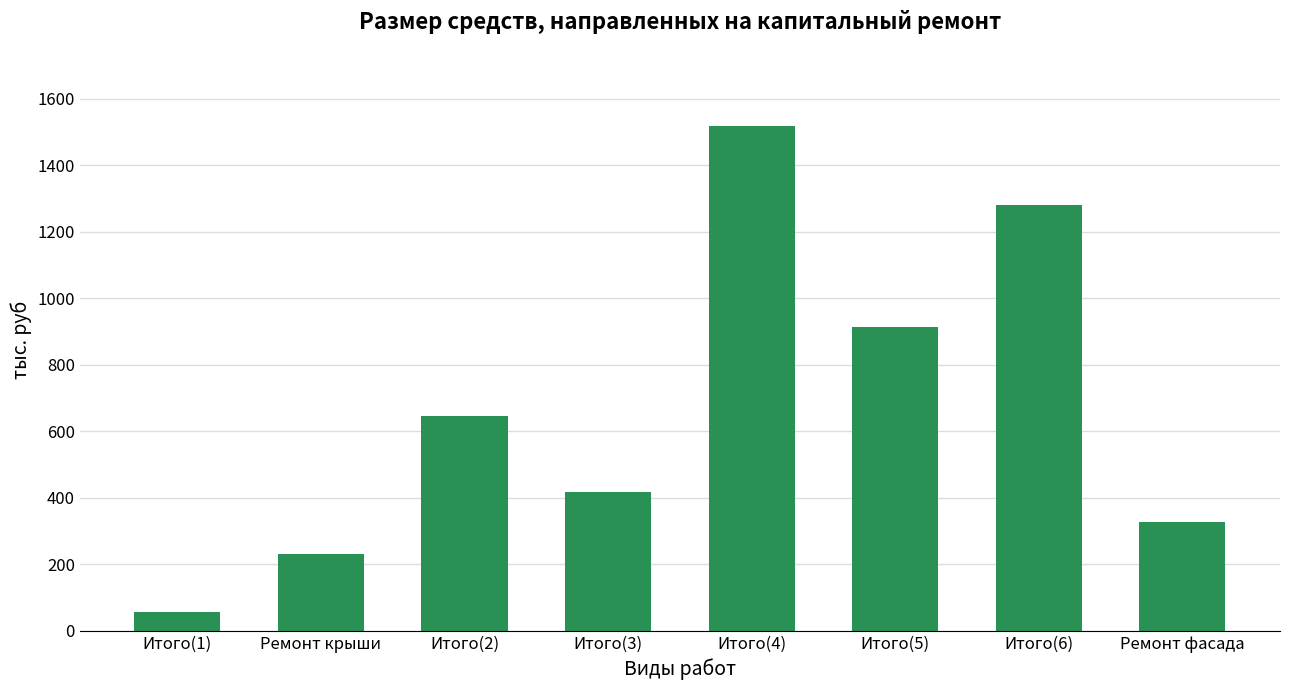

What is the sum of the values at Итого(5) and Итого(4)?

2432.7